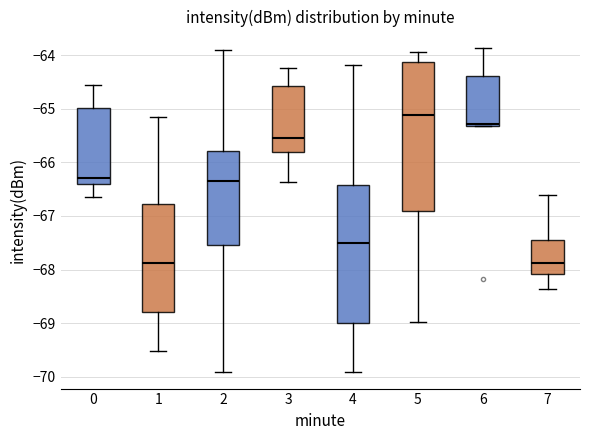

Reading left to right, transcribe this box plot: for each box, give where its median line is, the range the box spans, and where its two whiskers end, as read against the y-axis. The values are not printed on the chart, so give them approximately, as read against the axis.

0: median -66.3, box -66.4 to -65.0, whiskers -66.6 to -64.5
1: median -67.9, box -68.8 to -66.8, whiskers -69.5 to -65.1
2: median -66.3, box -67.5 to -65.8, whiskers -69.9 to -63.9
3: median -65.5, box -65.8 to -64.6, whiskers -66.4 to -64.2
4: median -67.5, box -69.0 to -66.4, whiskers -69.9 to -64.2
5: median -65.1, box -66.9 to -64.1, whiskers -69.0 to -63.9
6: median -65.3 (just above the box's lower edge), box -65.3 to -64.4, whiskers -65.3 to -63.9
7: median -67.9, box -68.1 to -67.5, whiskers -68.4 to -66.6